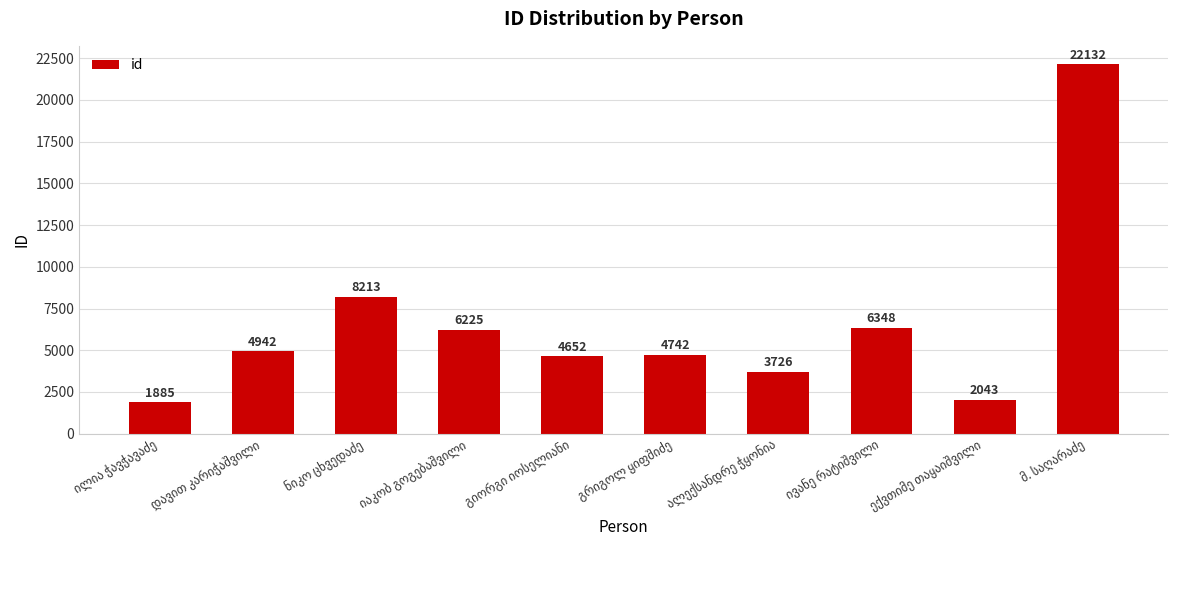

How many bars are there in total?

10